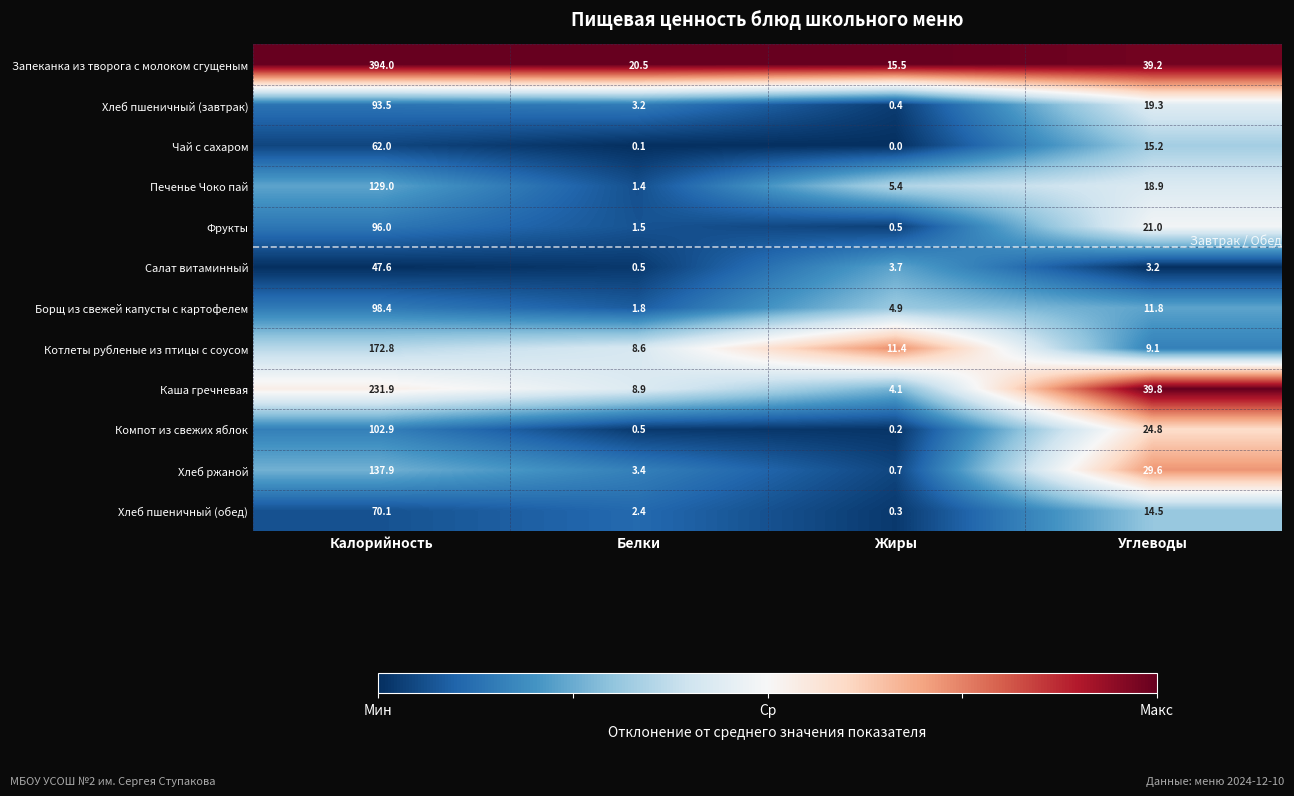

Which series has the largest total across all categories?

Запеканка из творога с молоком сгущеным